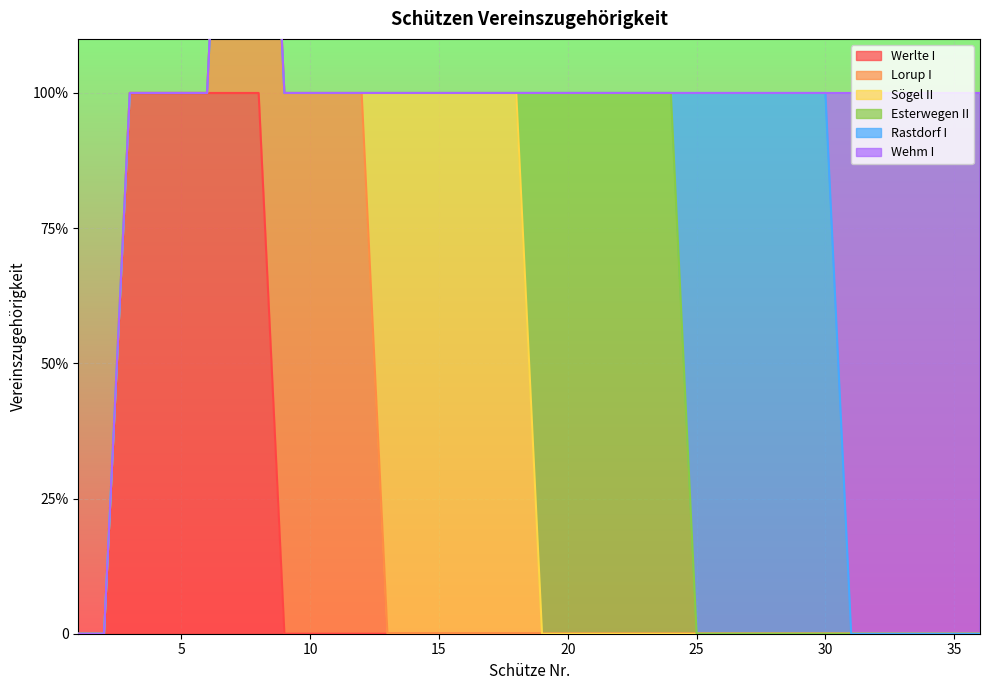

How many data points does each series have?

36